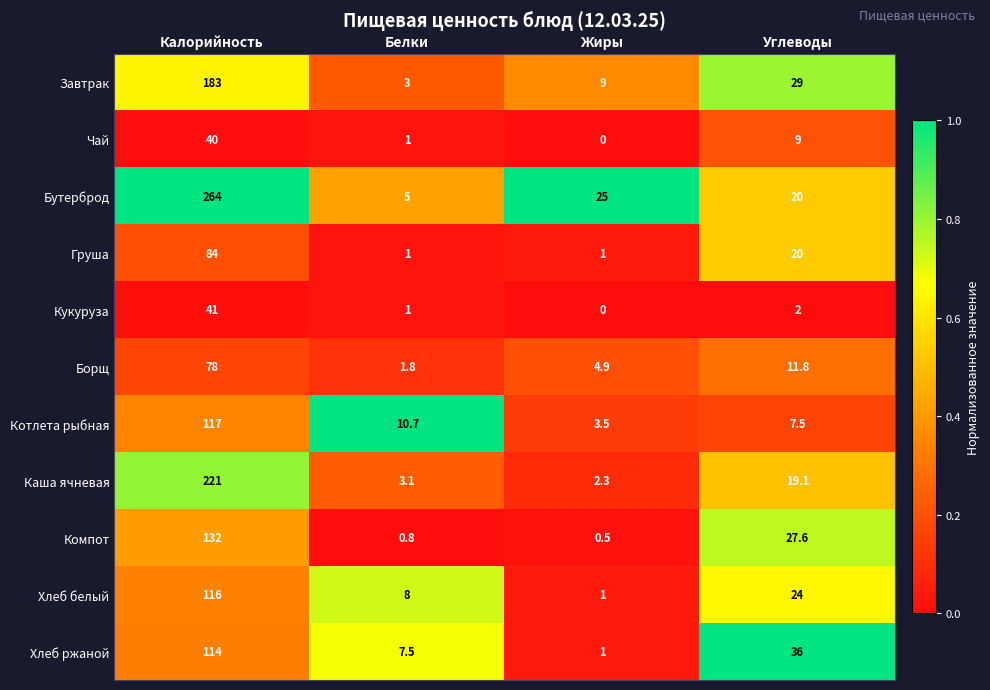

At which category does the chart reach its peak across all series?

Калорийность